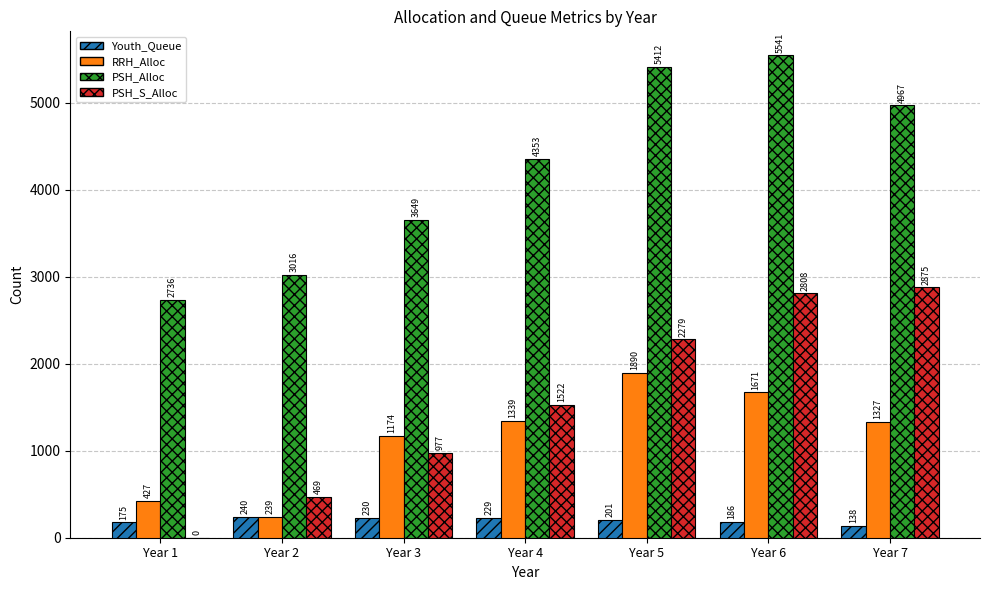

What is the greatest value displayed?

5541